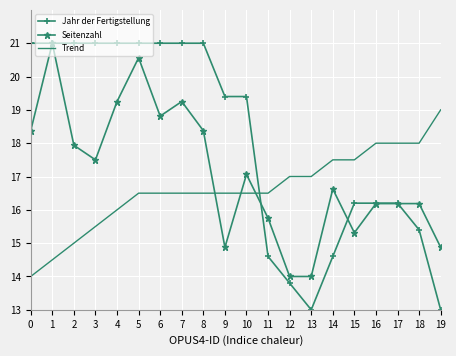

What is the minimum value shown in the chart?

13.0